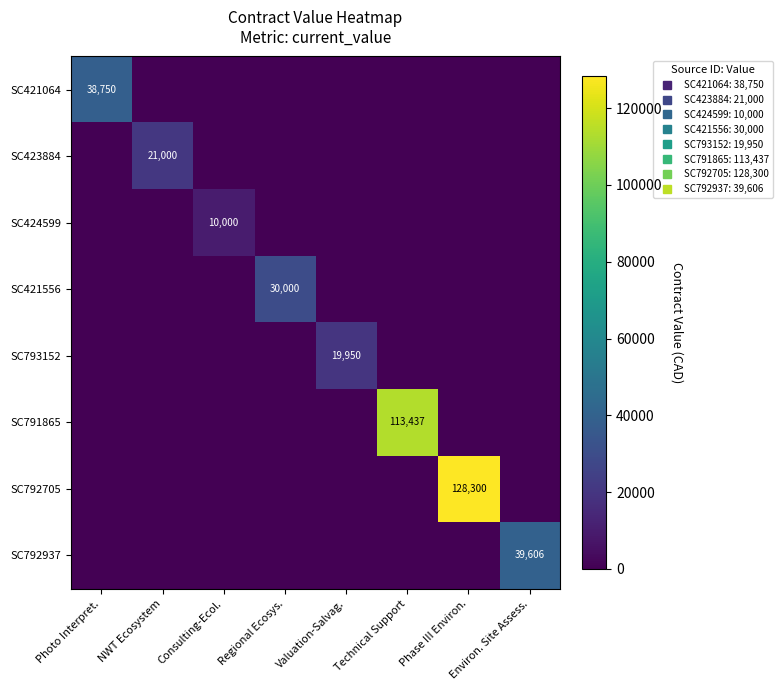

What is the difference between the maximum and second lowest values in the SC421064 series?

38750.0